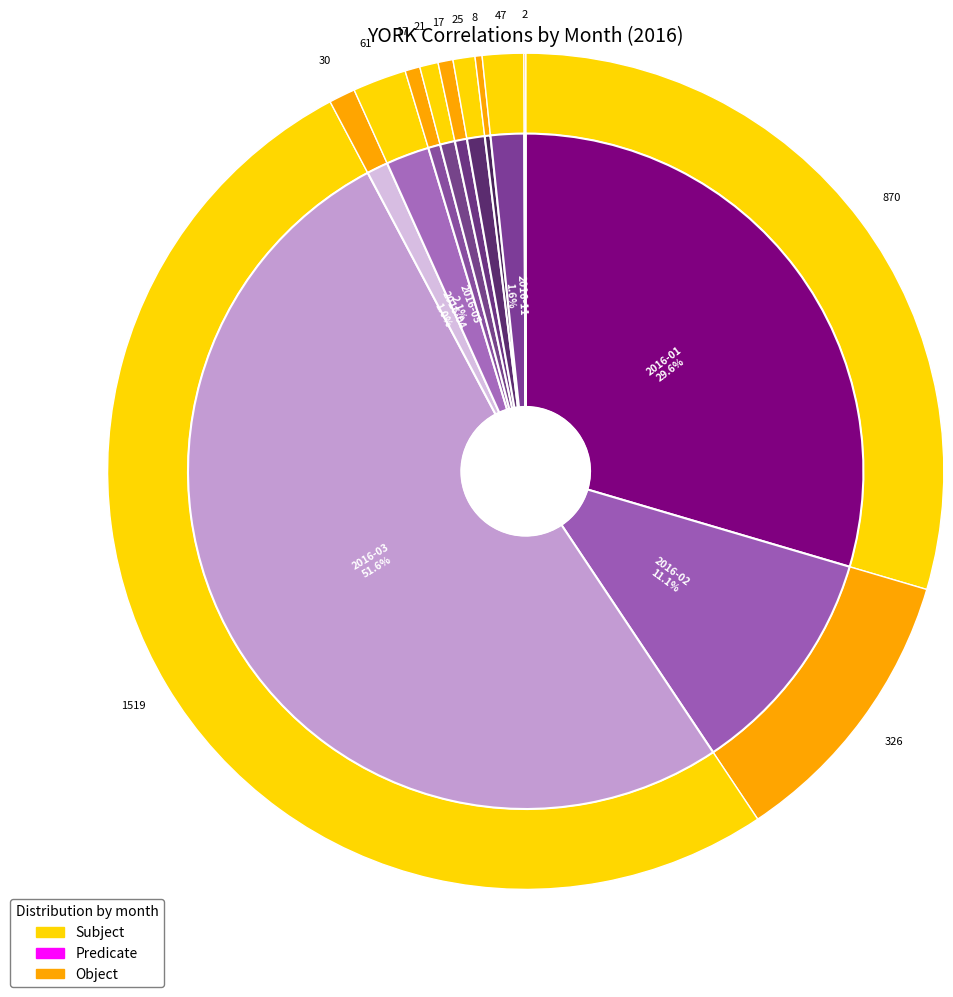

Rank the categories by value from highest to lowest.

2016-03, 2016-01, 2016-02, 2016-05, 2016-11, 2016-04, 2016-09, 2016-07, 2016-06, 2016-08, 2016-10, 2016-12